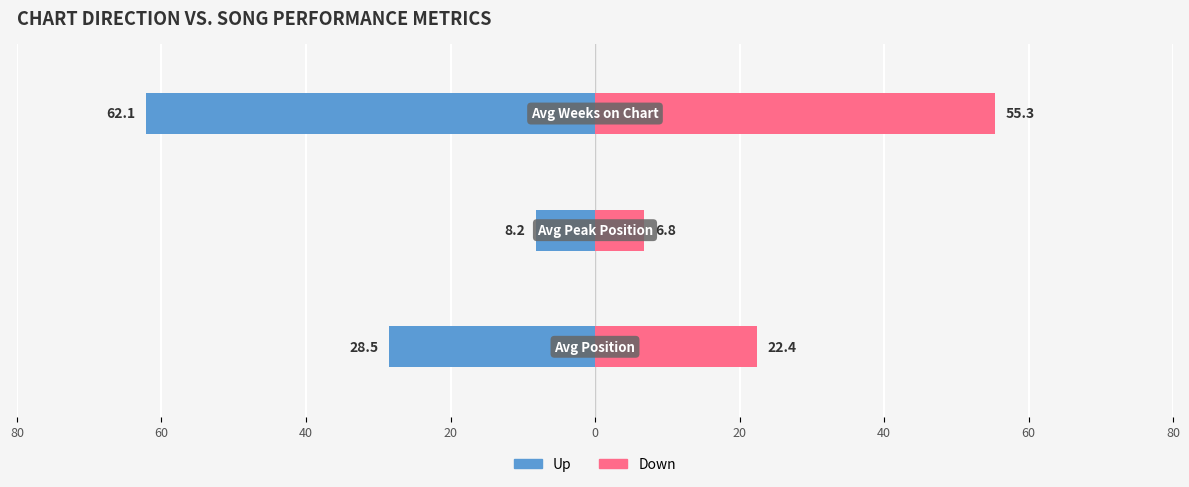

What is the lowest value of the Down series?

6.8